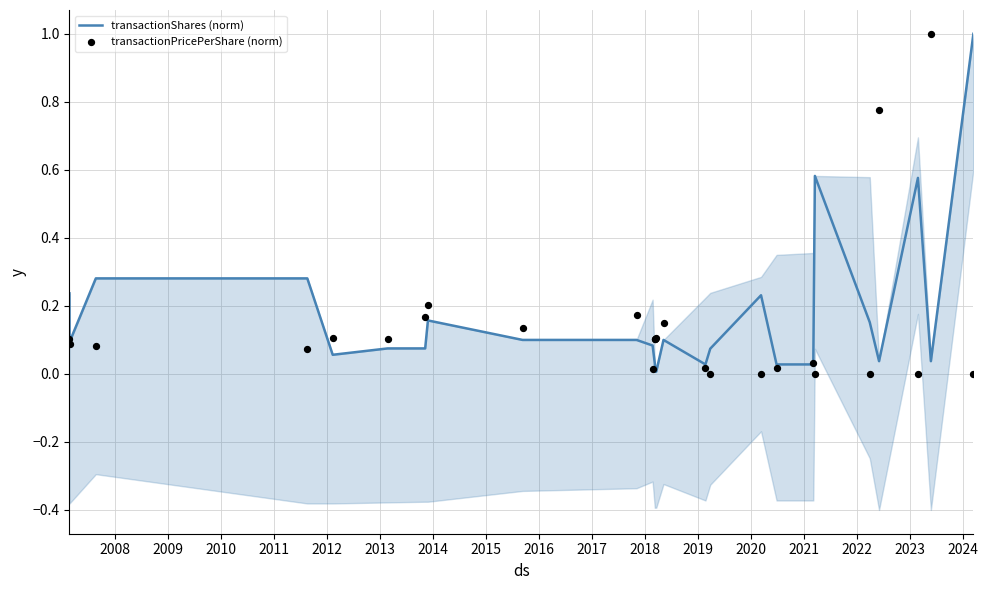

What is the maximum value for transactionShares (norm)?

1.0